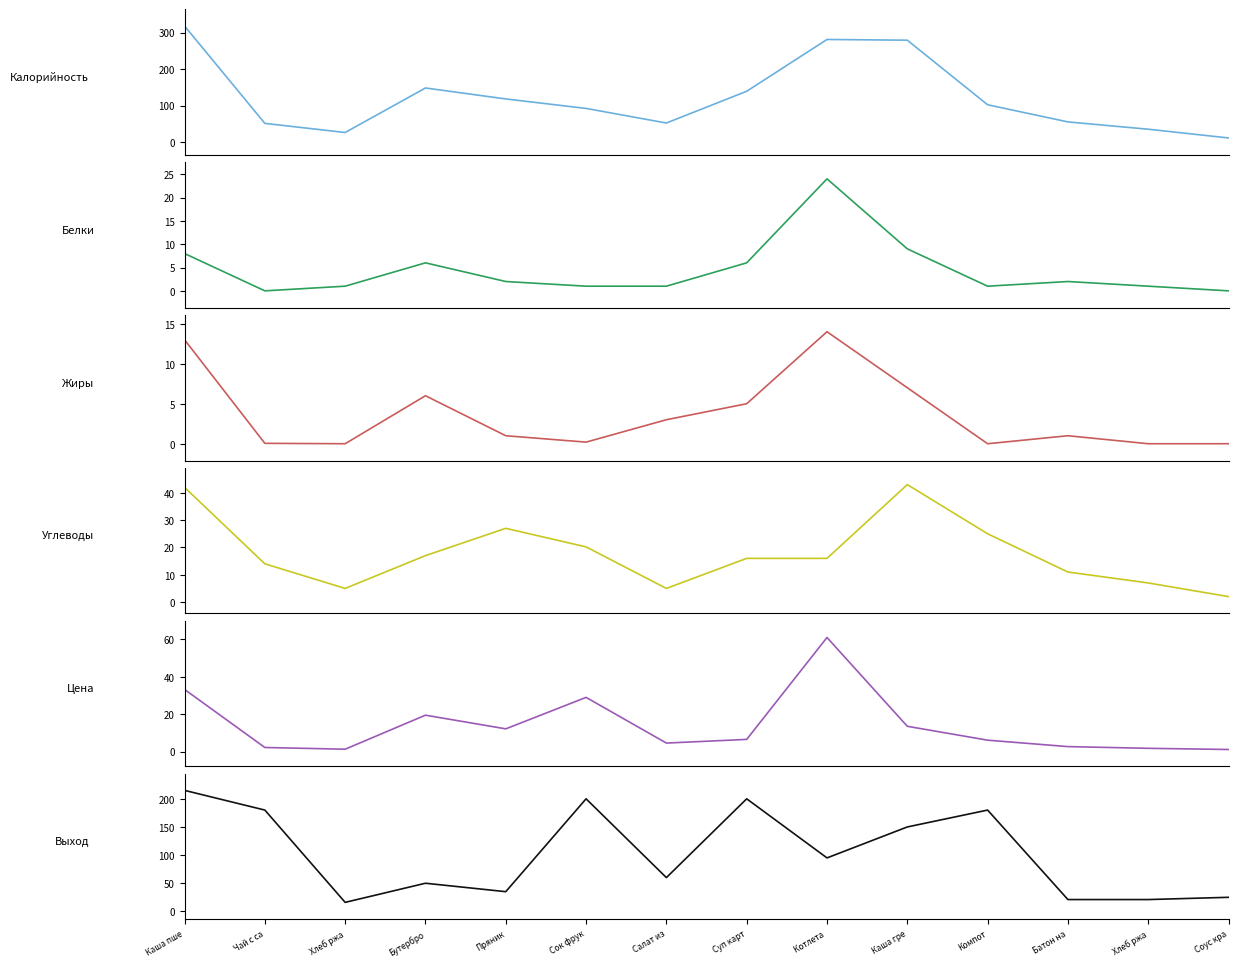

Reading left to right, list all the values displayed in this chart.

Калорийность: Каша пше=318.0	Чай с са=51.0	Хлеб ржа=26.0	Бутербро=148.0	Пряник=118.0	Сок фрук=92.0	Салат из=52.0	Суп карт=139.0	Котлета =281.0	Каша гре=279.0	Компот=102.0	Батон на=55.0	Хлеб ржа=35.0	Соус кра=11.0
Белки: Каша пше=8.0	Чай с са=0.0	Хлеб ржа=1.0	Бутербро=6.0	Пряник=2.0	Сок фрук=1.0	Салат из=1.0	Суп карт=6.0	Котлета =24.0	Каша гре=9.0	Компот=1.0	Батон на=2.0	Хлеб ржа=1.0	Соус кра=0.0
Жиры: Каша пше=13.0	Чай с са=0.1	Хлеб ржа=0.0	Бутербро=6.0	Пряник=1.0	Сок фрук=0.2	Салат из=3.0	Суп карт=5.0	Котлета =14.0	Каша гре=7.0	Компот=0.0	Батон на=1.0	Хлеб ржа=0.0	Соус кра=0.0
Углеводы: Каша пше=42.0	Чай с са=14.0	Хлеб ржа=5.0	Бутербро=17.0	Пряник=27.0	Сок фрук=20.2	Салат из=5.0	Суп карт=16.0	Котлета =16.0	Каша гре=43.0	Компот=25.0	Батон на=11.0	Хлеб ржа=7.0	Соус кра=2.0
Цена: Каша пше=33.2	Чай с са=2.2	Хлеб ржа=1.3	Бутербро=19.5	Пряник=12.2	Сок фрук=29.0	Салат из=4.6	Суп карт=6.5	Котлета =61.0	Каша гре=13.6	Компот=6.1	Батон на=2.7	Хлеб ржа=1.8	Соус кра=1.1
Выход: Каша пше=215.0	Чай с са=180.0	Хлеб ржа=16.0	Бутербро=50.0	Пряник=35.0	Сок фрук=200.0	Салат из=60.0	Суп карт=200.0	Котлета =95.0	Каша гре=150.0	Компот=180.0	Батон на=21.0	Хлеб ржа=21.0	Соус кра=25.0